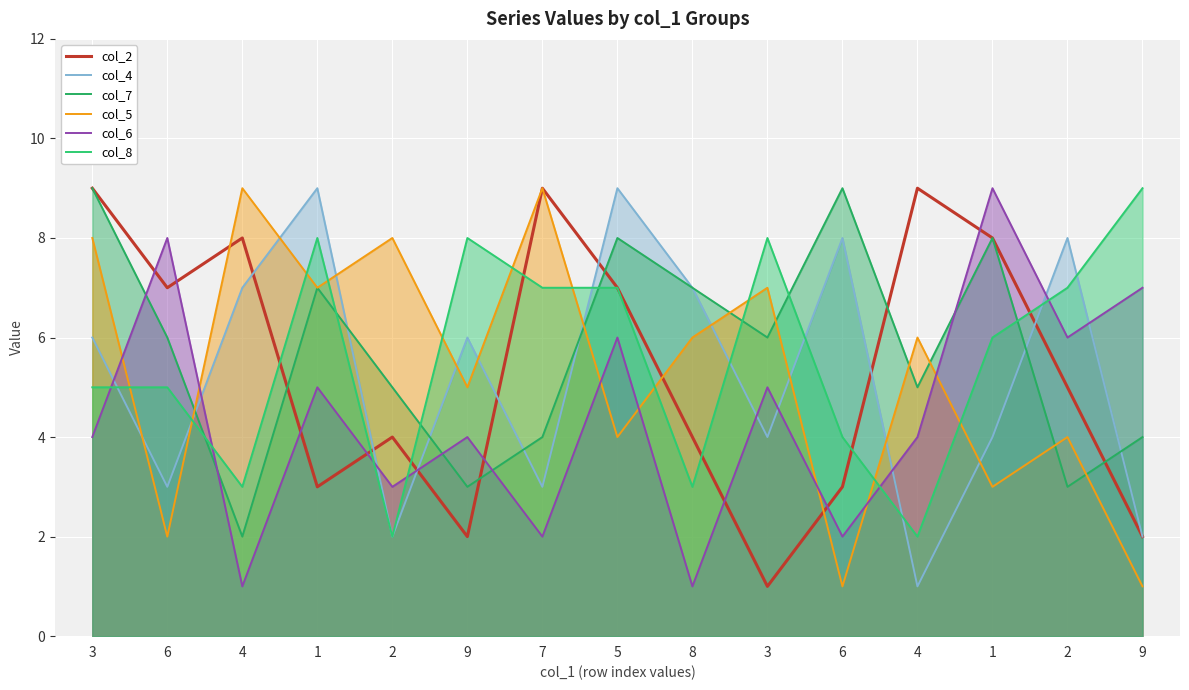

What is the highest value of the col_5 series?

9